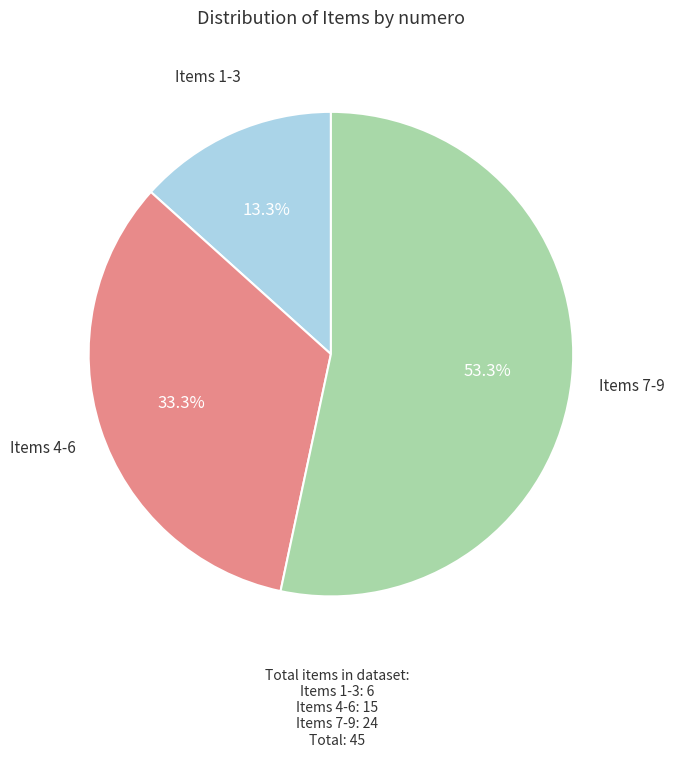

Is there any slice that represents more than half of the pie?

Yes